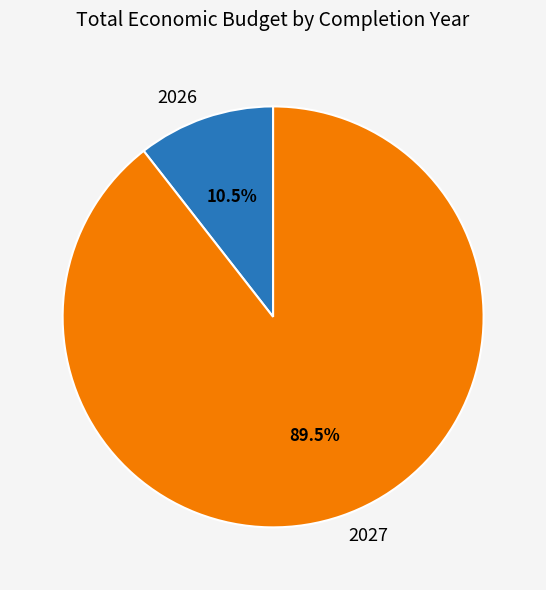

Which category has the smallest portion of the pie?

2026